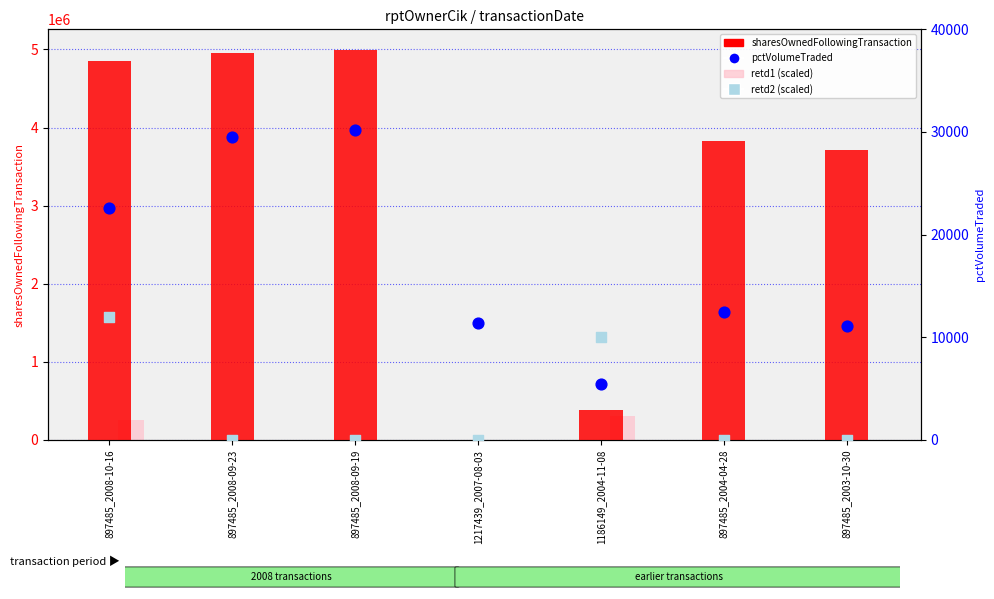

Which series has the widest spread of Y values?

sharesOwnedFollowingTransaction